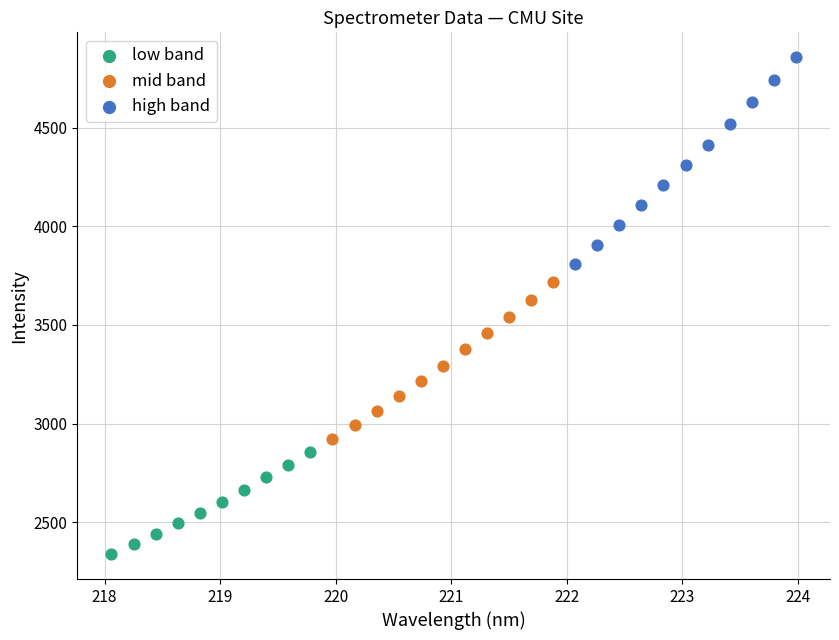

Which series has the widest spread of Y values?

high band